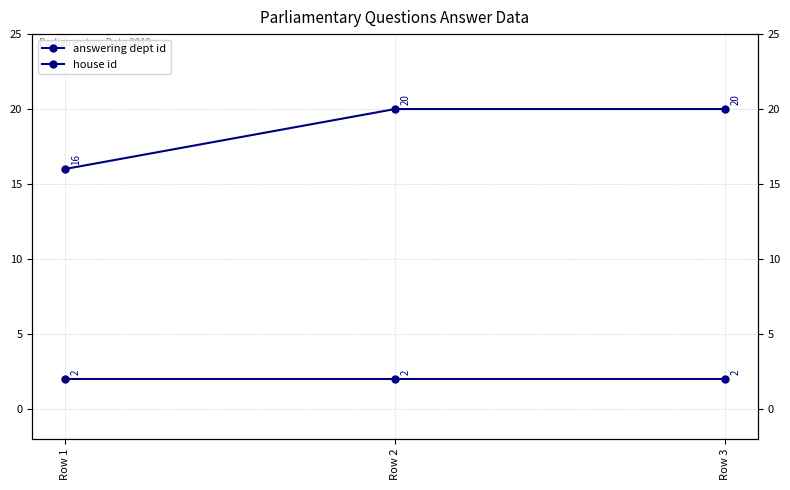

At how many categories does at least one series exceed 18?

2